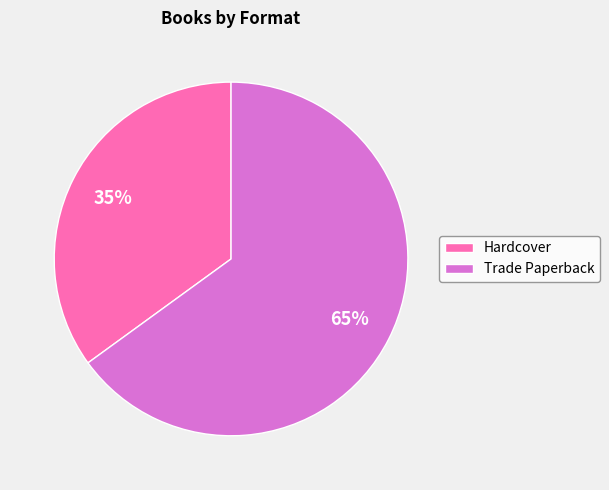

How many segments does this pie chart have?

2